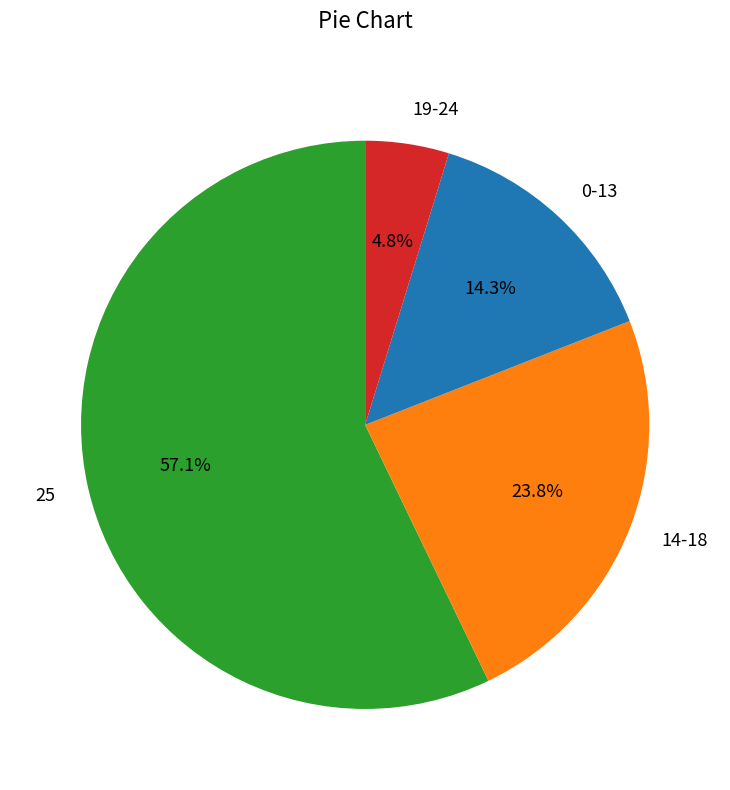

What percentage is NOT represented by 0-13?

85.7%